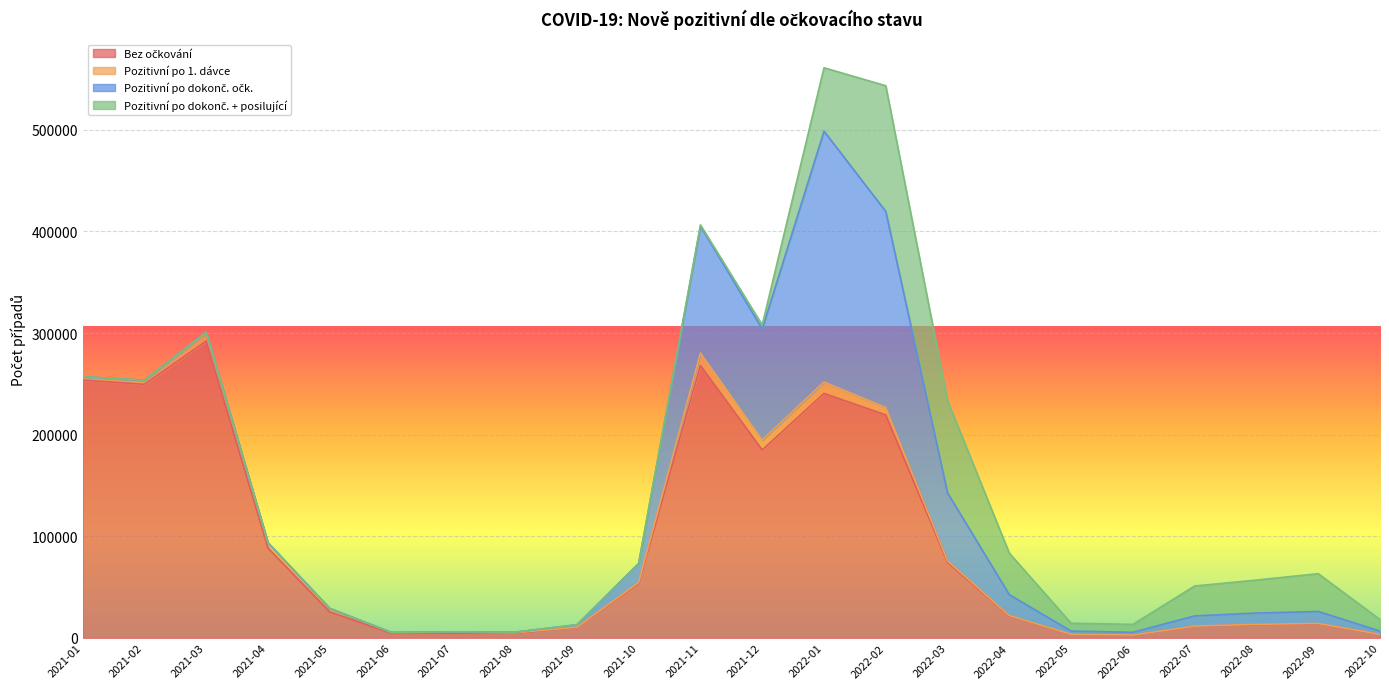

The Pozitivní po 1. dávce series shows 8120 at 2021-03. True or false?

True